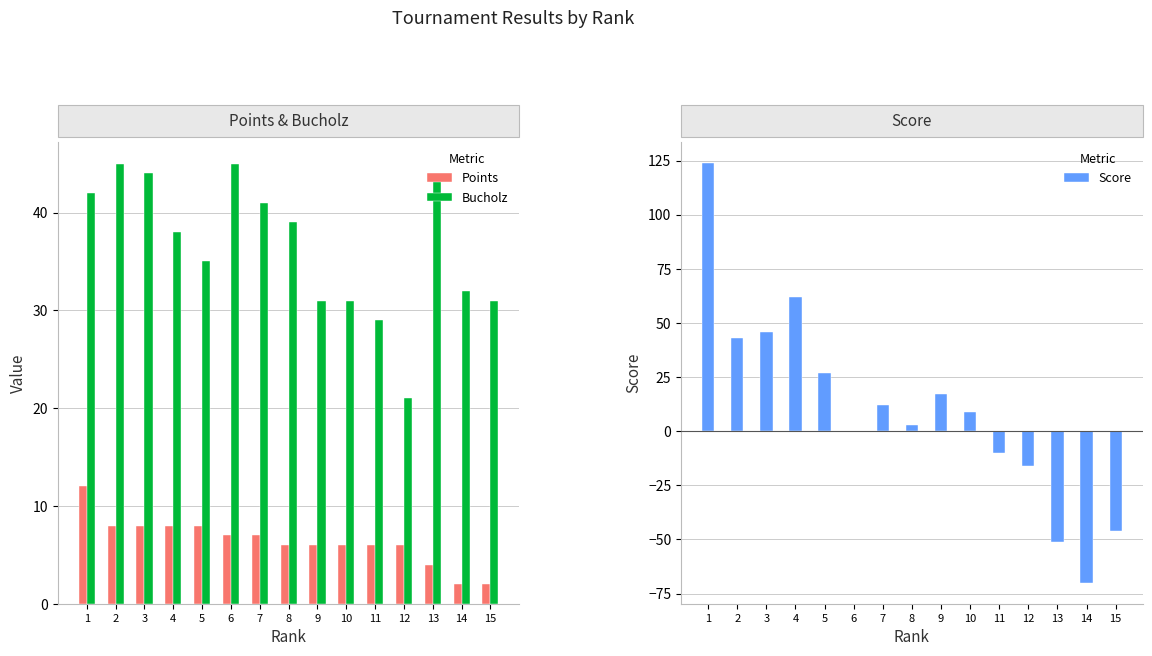

What is the difference between the second highest and minimum values in the Score series?

132